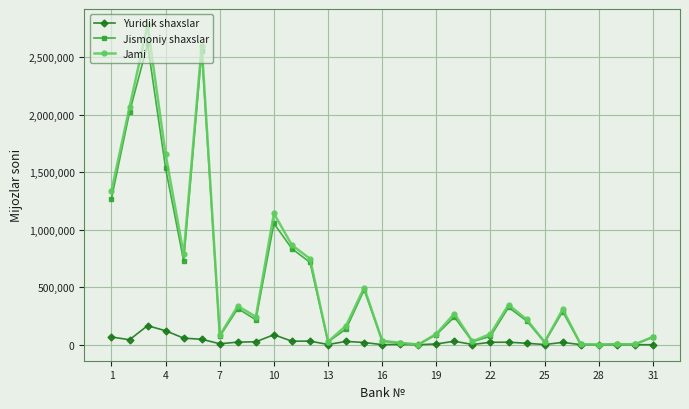

True or false: Yuridik shaxslar has more than 1 points higher than both neighbors.

True